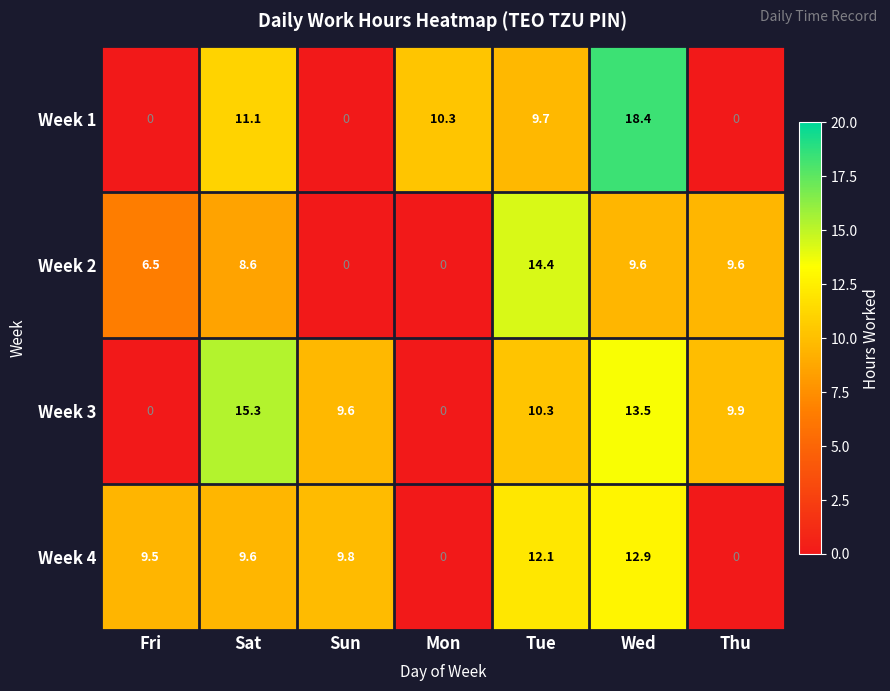

Between Wed and Thu, which series saw the biggest shift?

Week 1